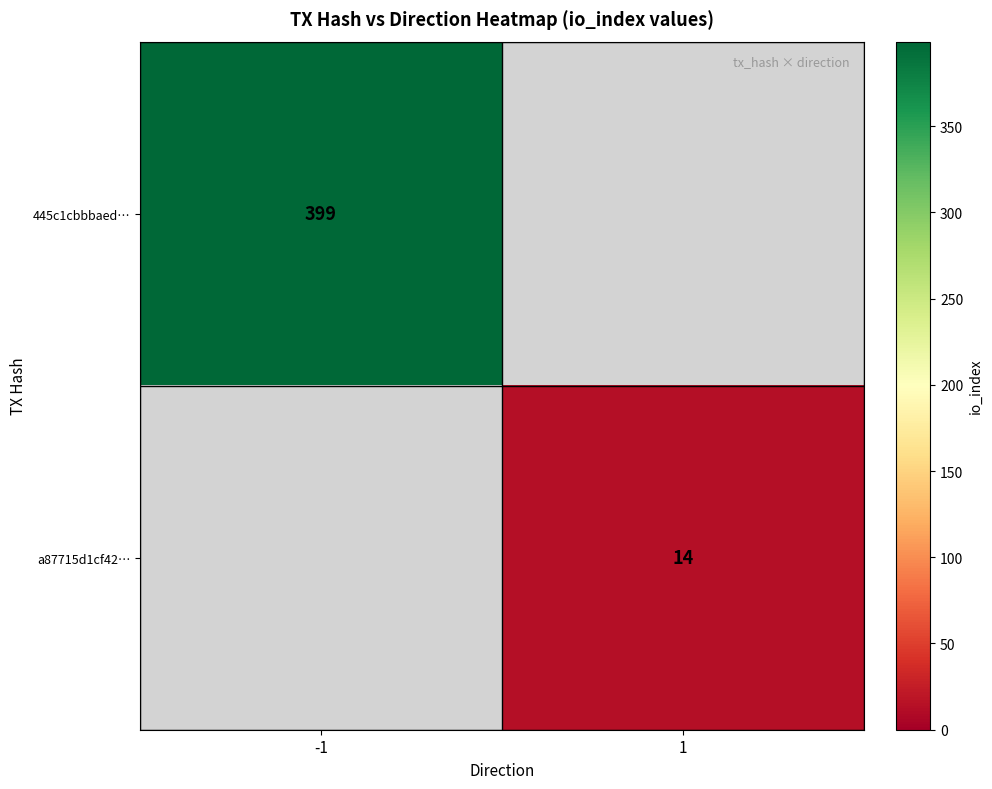

How many categories are shown in the chart?

2